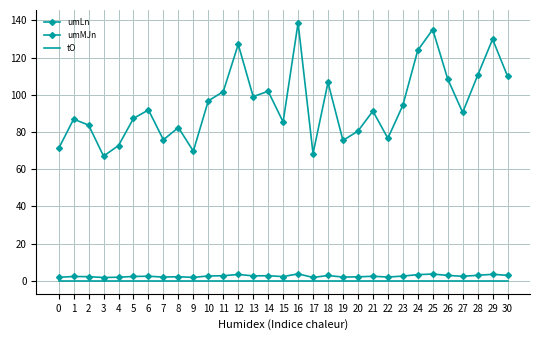

At which label is umLn closest to 2?

4